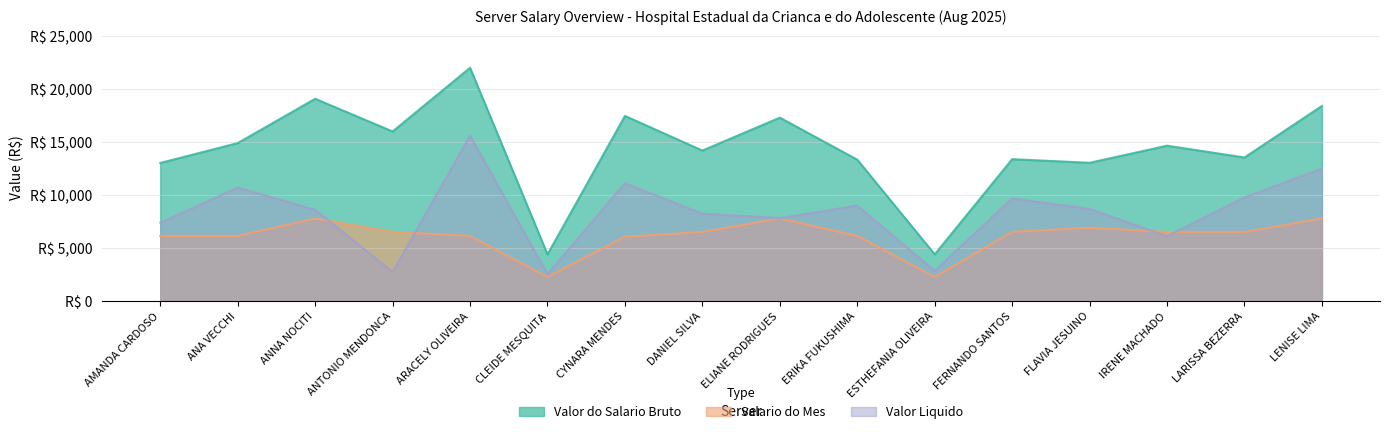

List the labels in order of Valor do Salario Bruto value, smallest first.

CLEIDE MESQUITA, ESTHEFANIA OLIVEIRA, AMANDA CARDOSO, FLAVIA JESUINO, ERIKA FUKUSHIMA, FERNANDO SANTOS, LARISSA BEZERRA, DANIEL SILVA, IRENE MACHADO, ANA VECCHI, ANTONIO MENDONCA, ELIANE RODRIGUES, CYNARA MENDES, LENISE LIMA, ANNA NOCITI, ARACELY OLIVEIRA